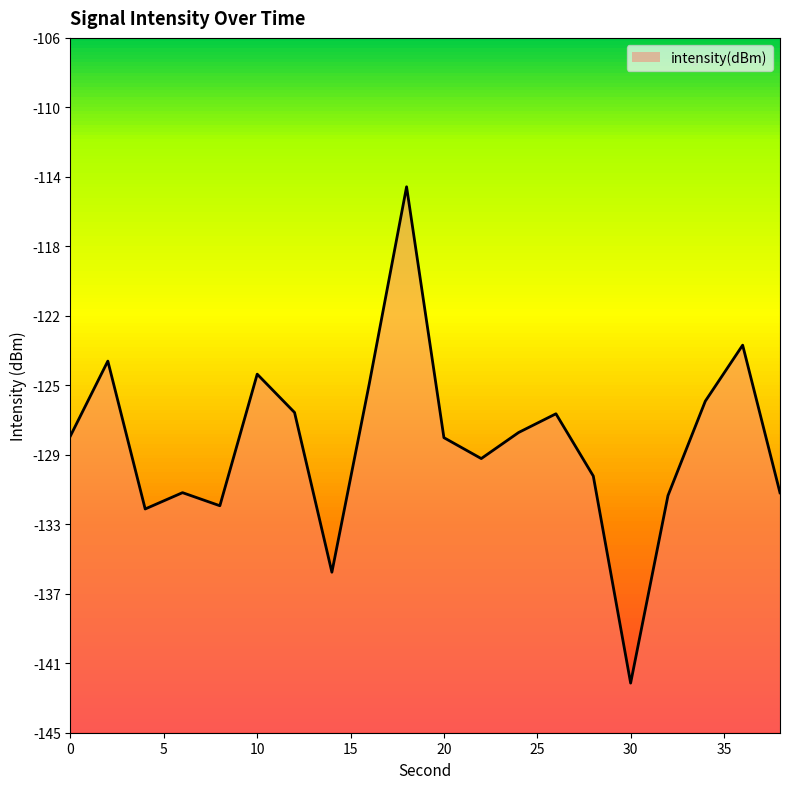

Rank the categories by value from lowest to highest.

30, 14, 4, 8, 32, 38, 6, 28, 22, 20, 0, 24, 26, 12, 34, 16, 10, 2, 36, 18